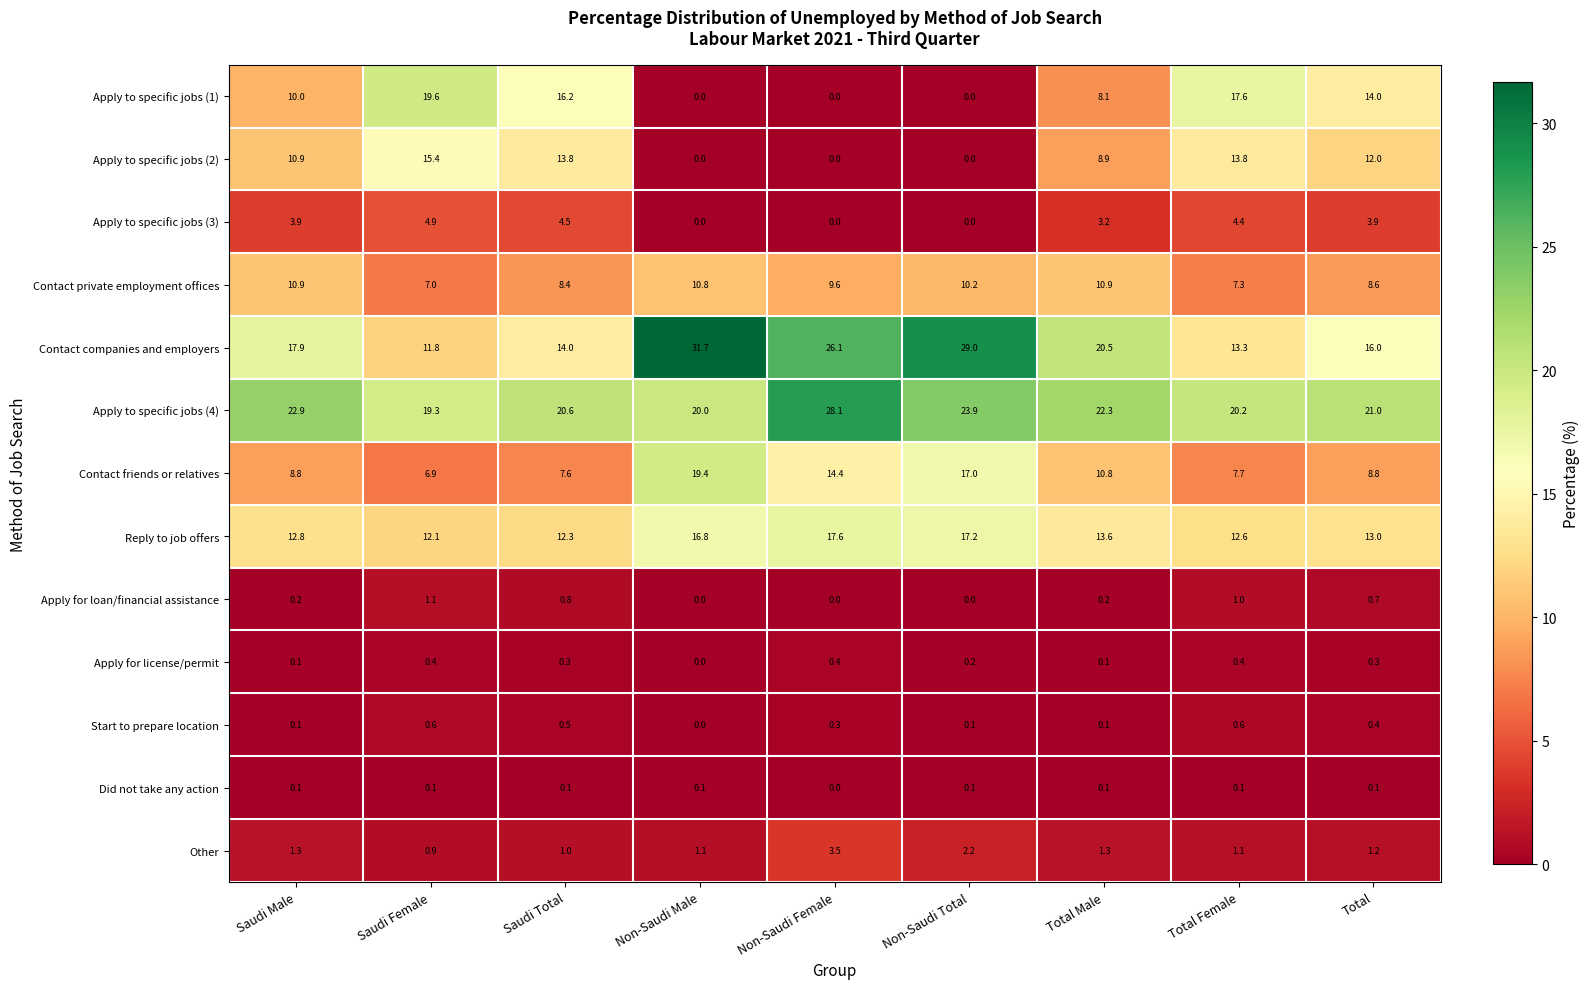

List the series in order of their peak value, highest first.

Contact companies and employers, Apply to specific jobs (4), Apply to specific jobs (1), Contact friends or relatives, Reply to job offers, Apply to specific jobs (2), Contact private employment offices, Apply to specific jobs (3), Other, Apply for loan/financial assistance, Start to prepare location, Apply for license/permit, Did not take any action